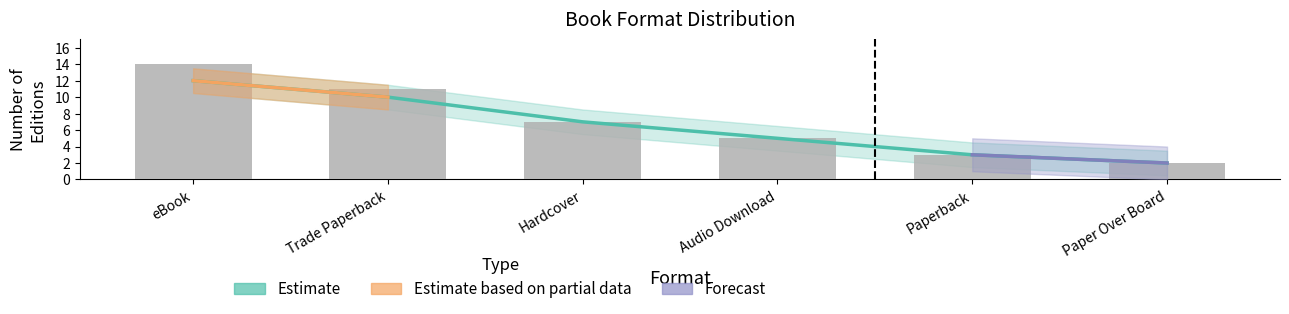

Where is the data nearest to the value 8?

Hardcover